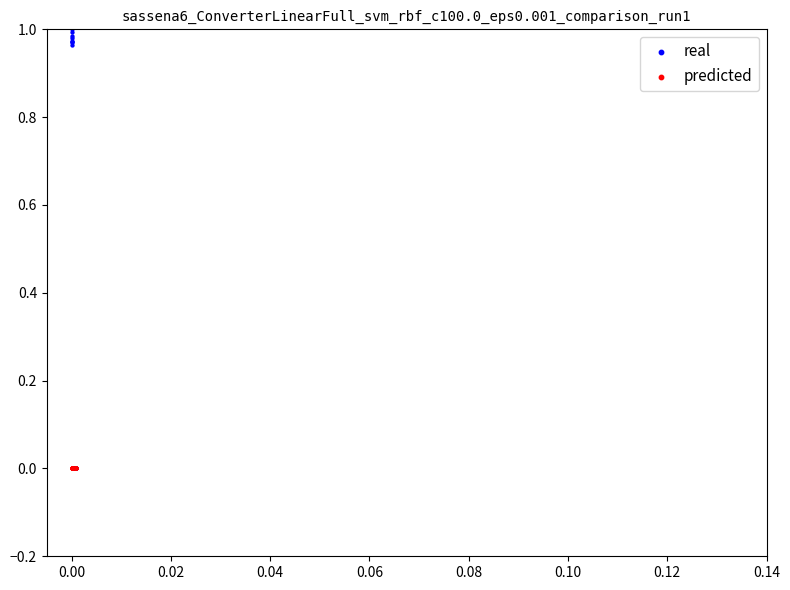

What are all the series names shown in the legend?

real, predicted